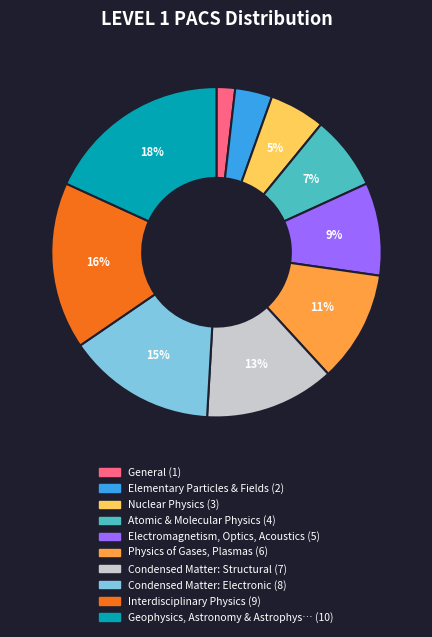

To the nearest percent, what is the difference between the largest and smallest slice percentages?

16%